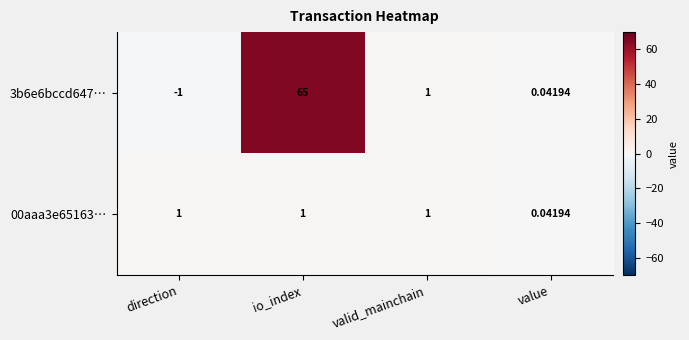

Rank the categories by 3b6e6bccd647… value from lowest to highest.

direction, value, valid_mainchain, io_index